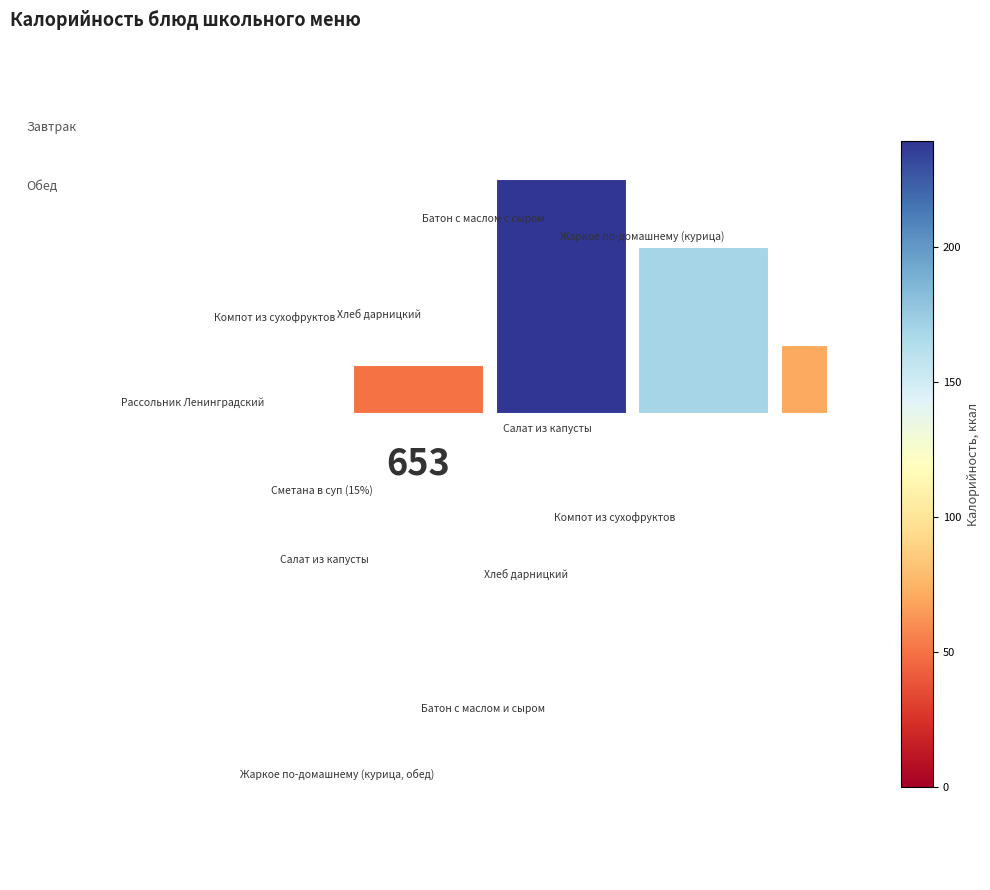

To the nearest percent, what is the combined percentage of Батон с маслом и сыром (обед) and Сметана в суп (15%)?

13%